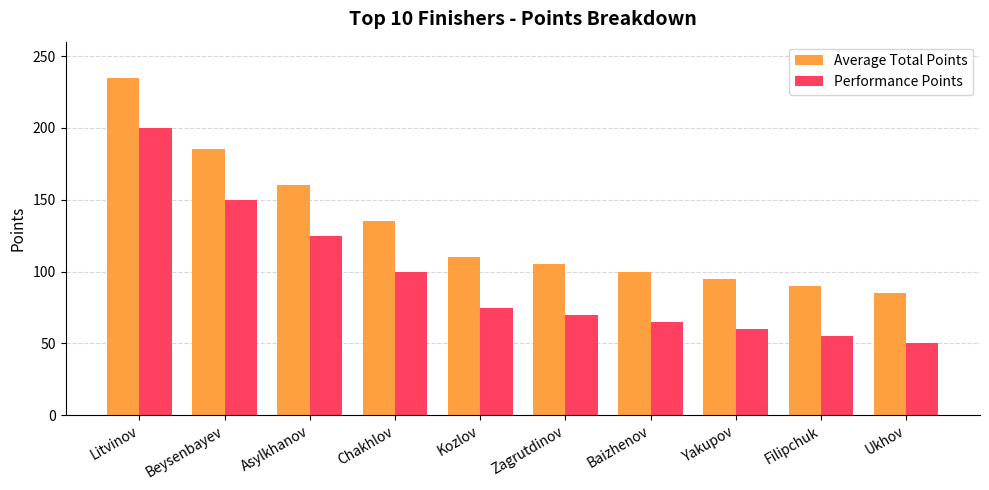

Count the number of categories in the chart.

10